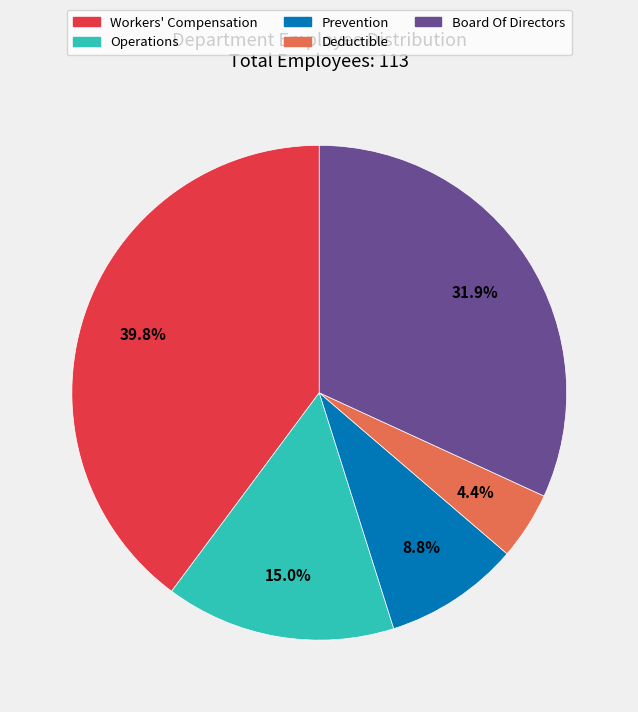

Count the number of slices in the pie.

5